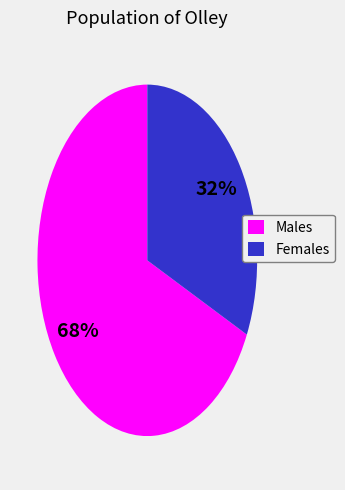

How many segments does this pie chart have?

2